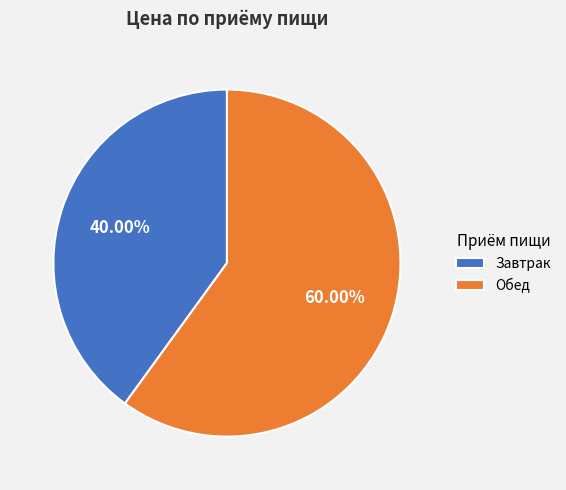

What is the ratio of the value at Обед to the value at Завтрак?

1.5